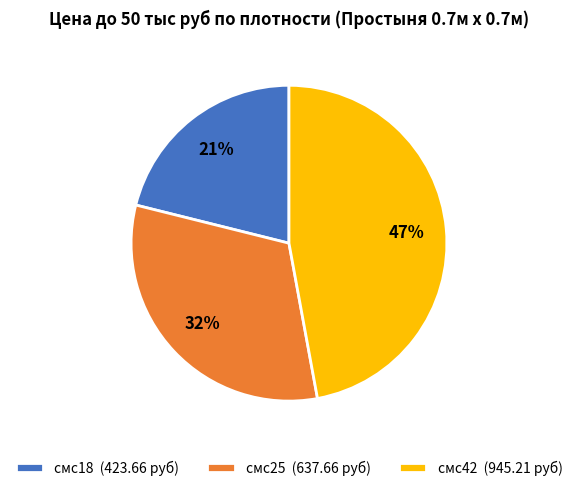

To the nearest percent, what is the combined percentage of смс42 and смс25?

79%